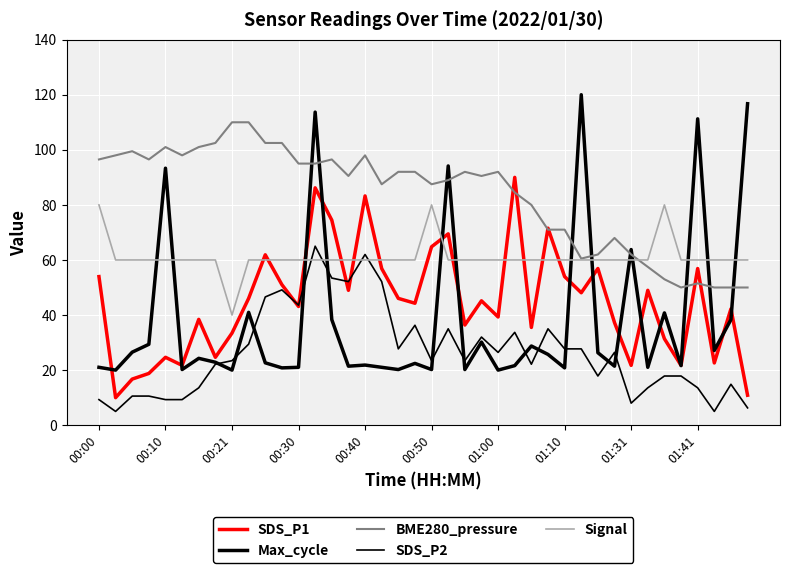

In Max_cycle, how many points are lower than both neighbors (excluding endpoints)?

14